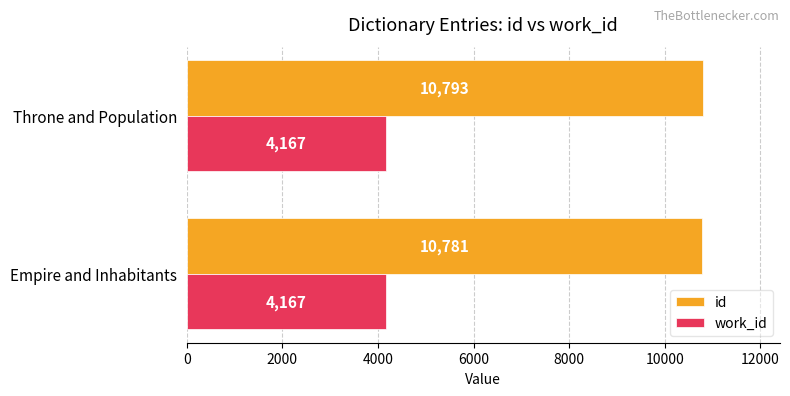

Which category has the highest value in the id series?

Throne and Population